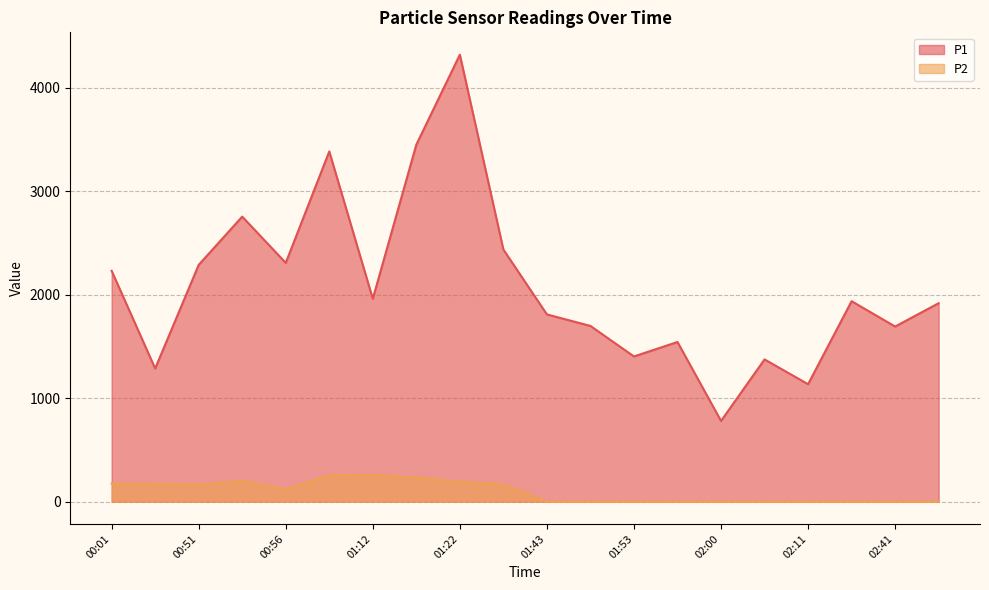

At how many categories does at least one series exceed 4186?

1